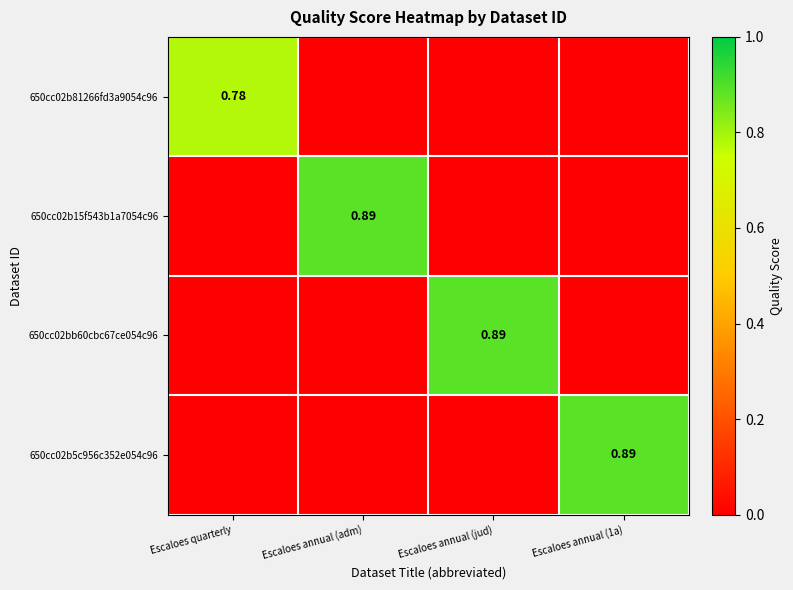

The 650cc02bb60cbc67ce054c96 series shows -0.3 at Escaloes annual (adm). True or false?

False